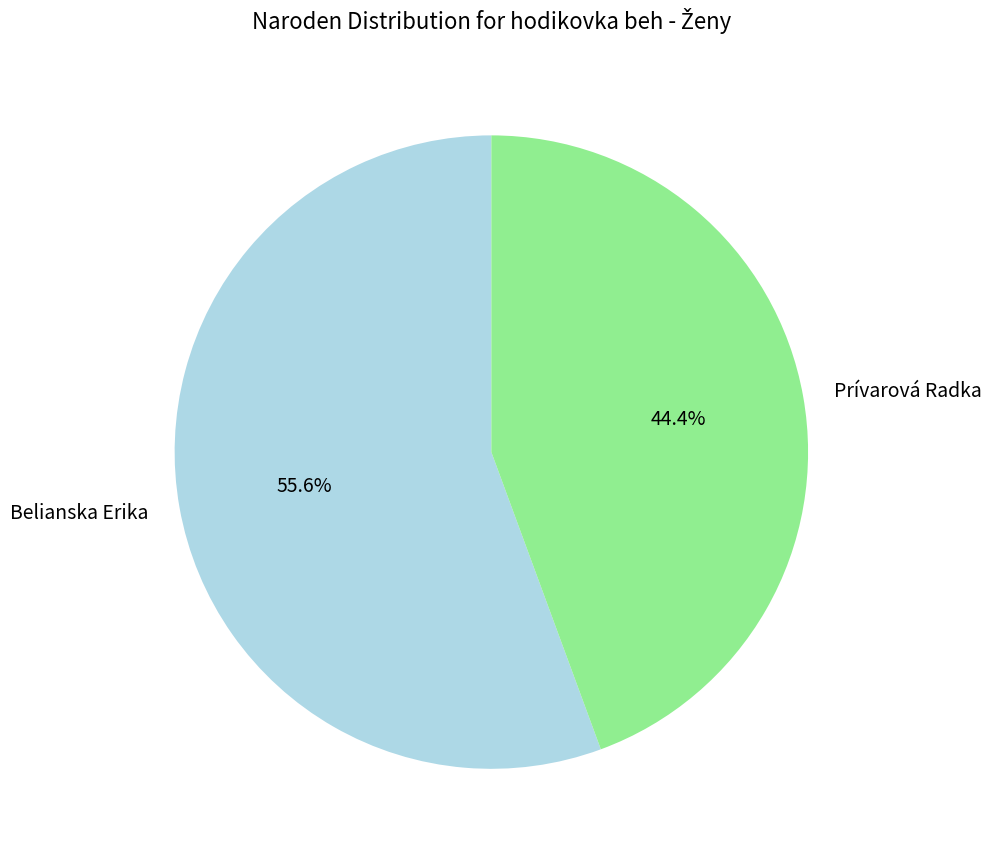

To the nearest percent, what is the difference between the largest and smallest slice percentages?

11%